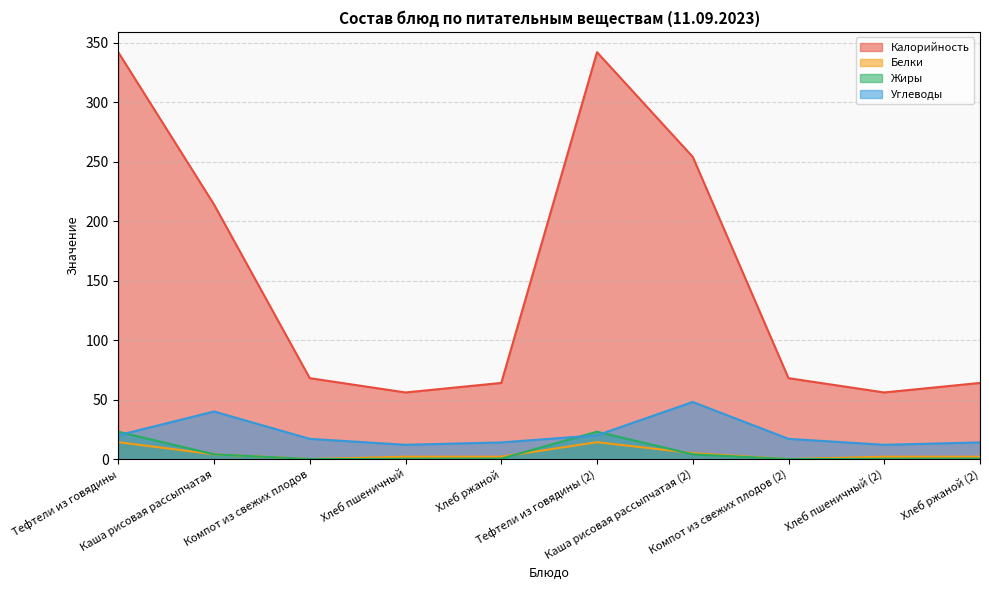

At which category is the sum across all series the highest?

Тефтели из говядины